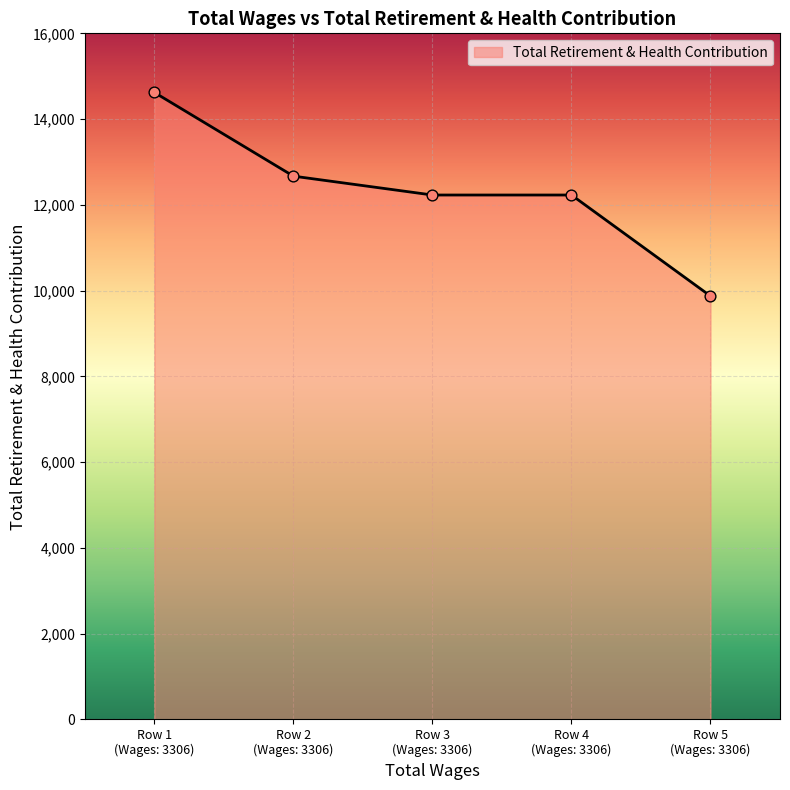

What is the smallest value displayed?

9872.8